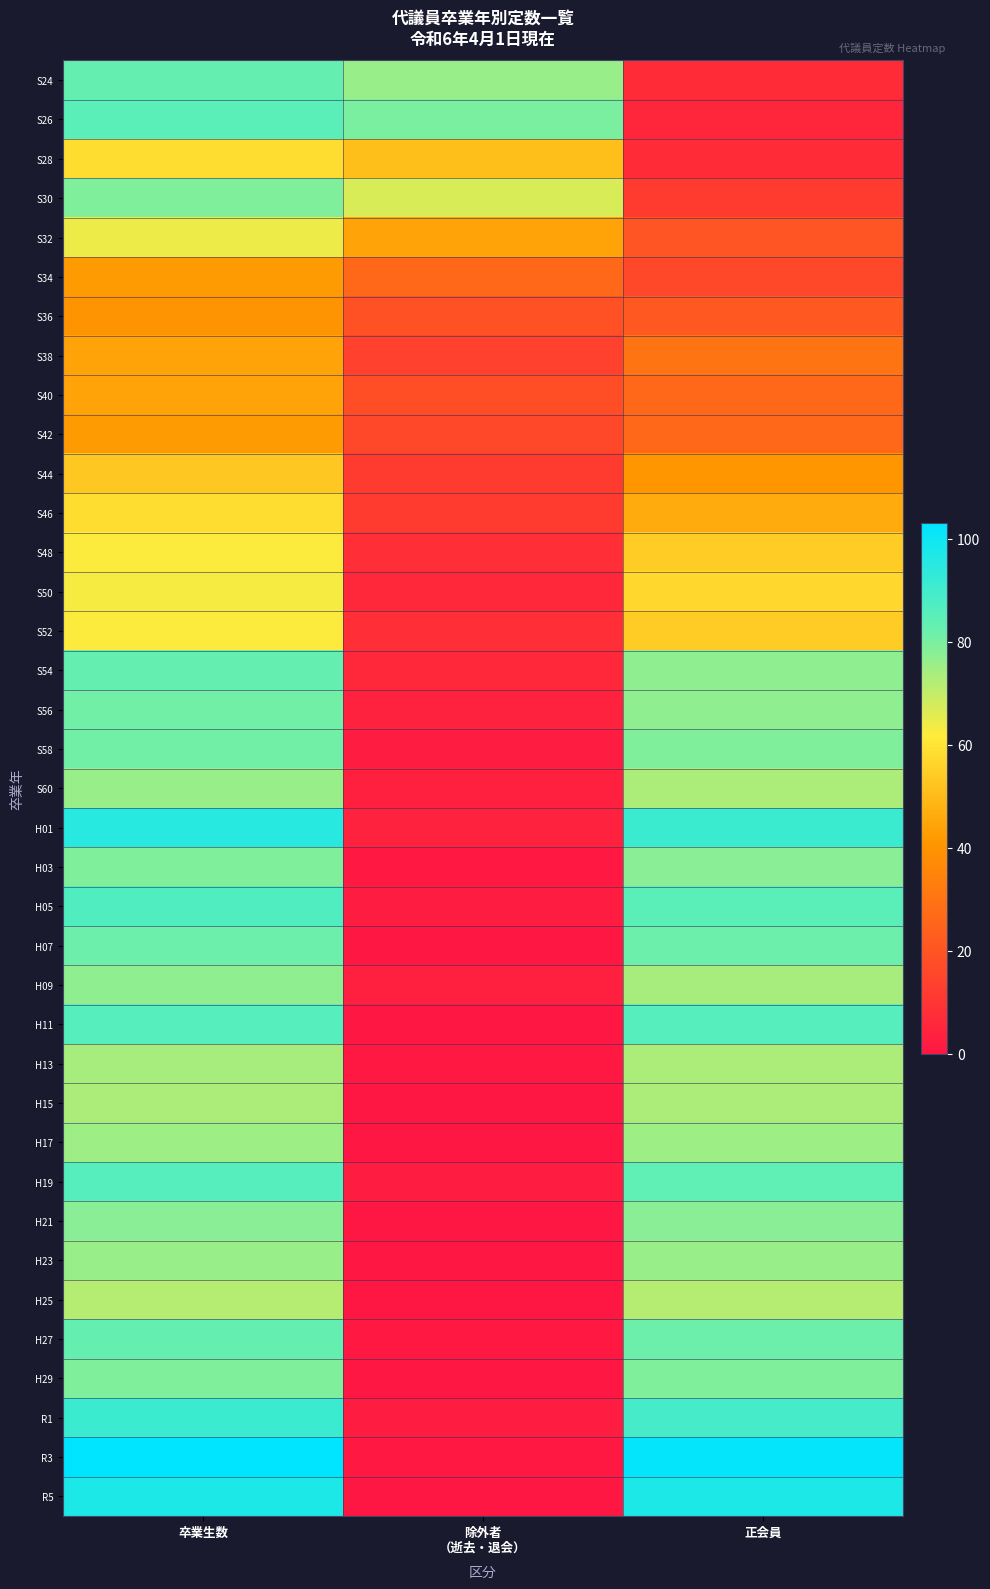

What is the greatest value displayed?

103